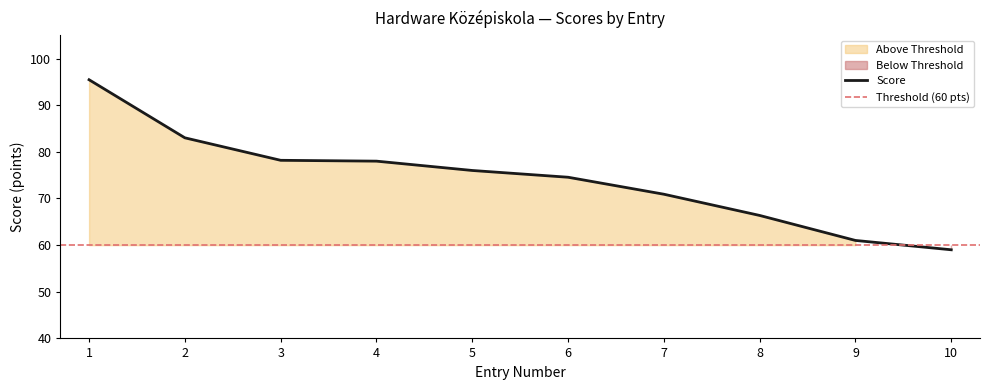

List the labels in order of value, largest first.

1, 2, 3, 4, 5, 6, 7, 8, 9, 10